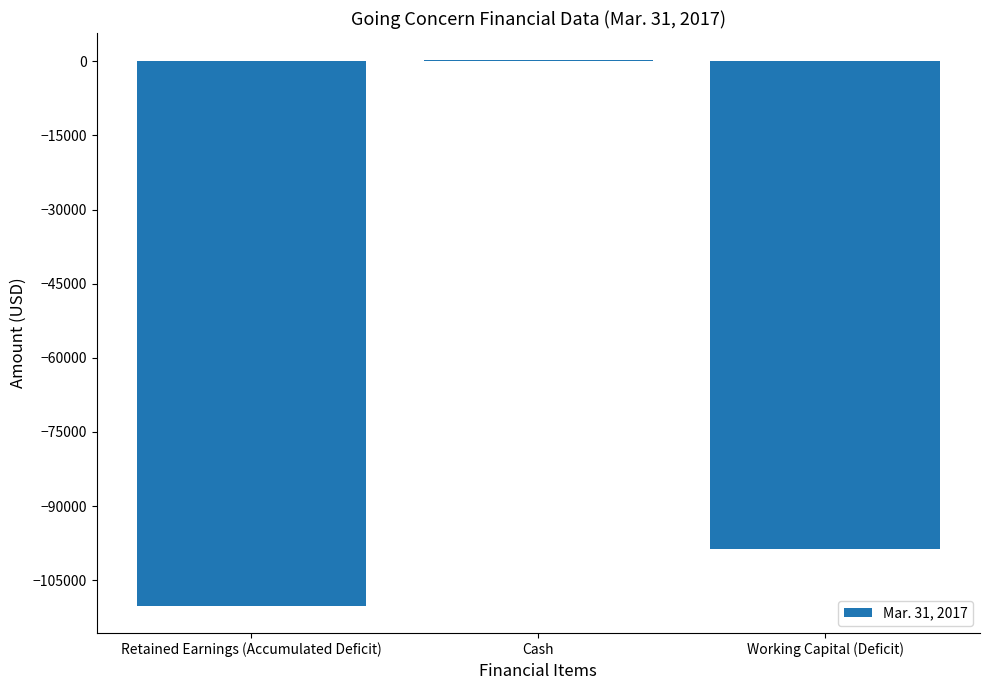

Is it true that the value at Working Capital (Deficit) is -98646?

True